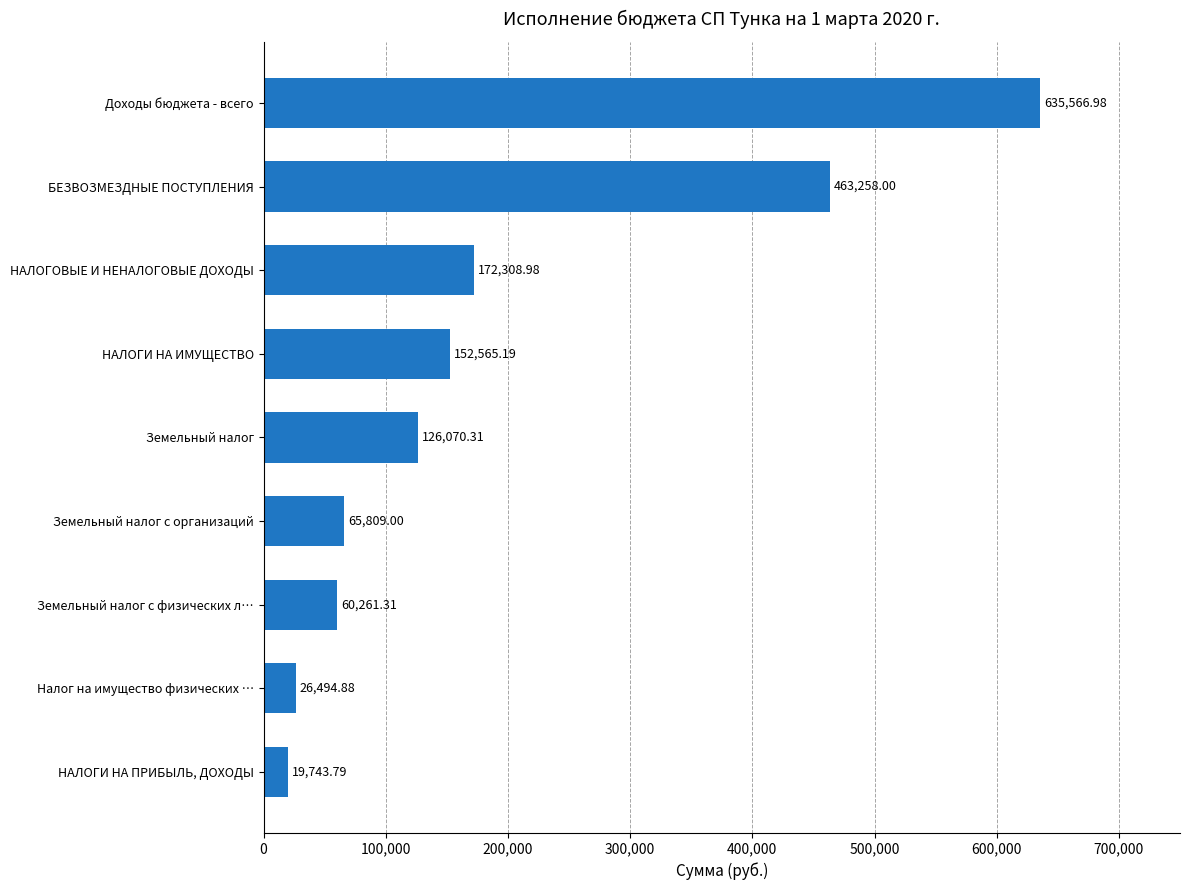

What is the difference between the second highest and second lowest values?

436763.1